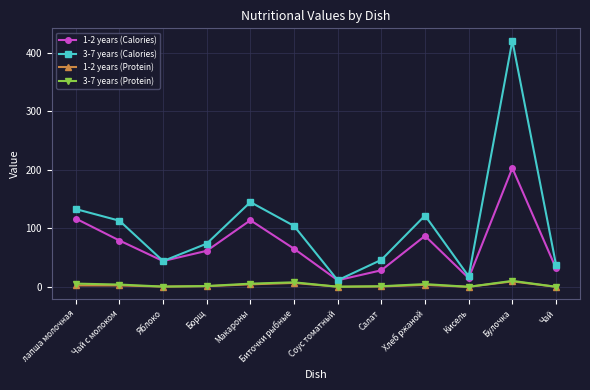

What are all the series names shown in the legend?

1-2 years (Calories), 3-7 years (Calories), 1-2 years (Protein), 3-7 years (Protein)